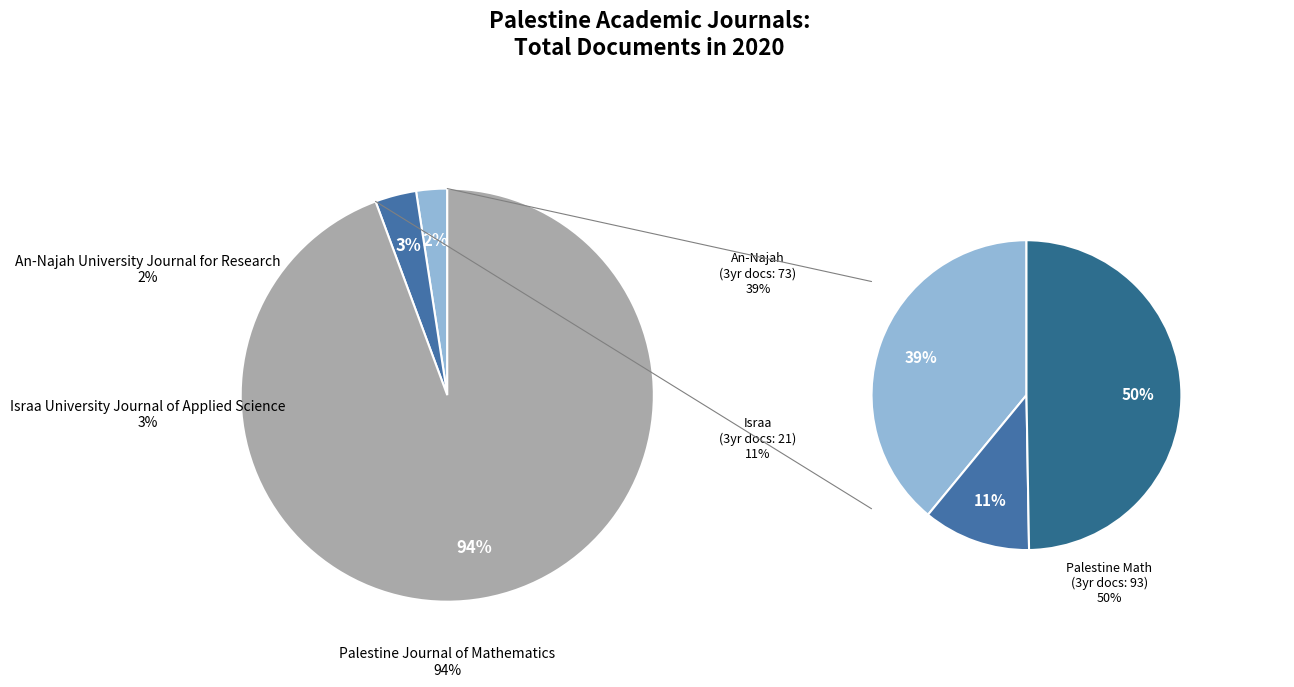

Which category has the smallest portion of the pie?

An-Najah University Journal for Research